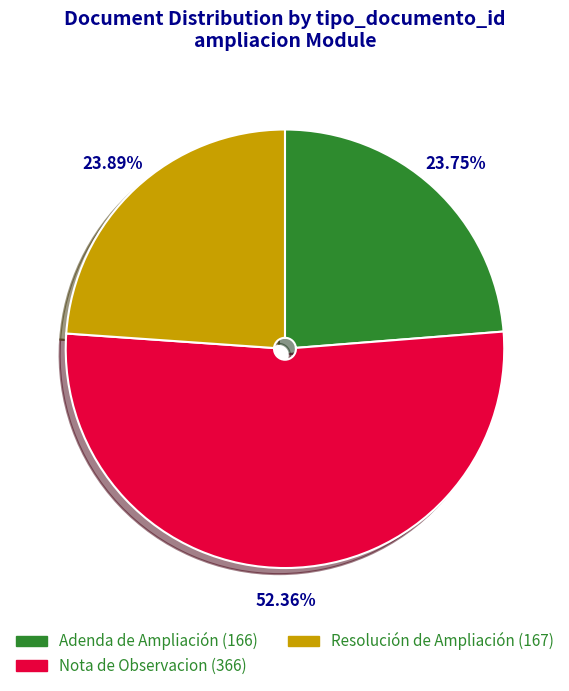

What is the majority slice?

Nota de Observacion